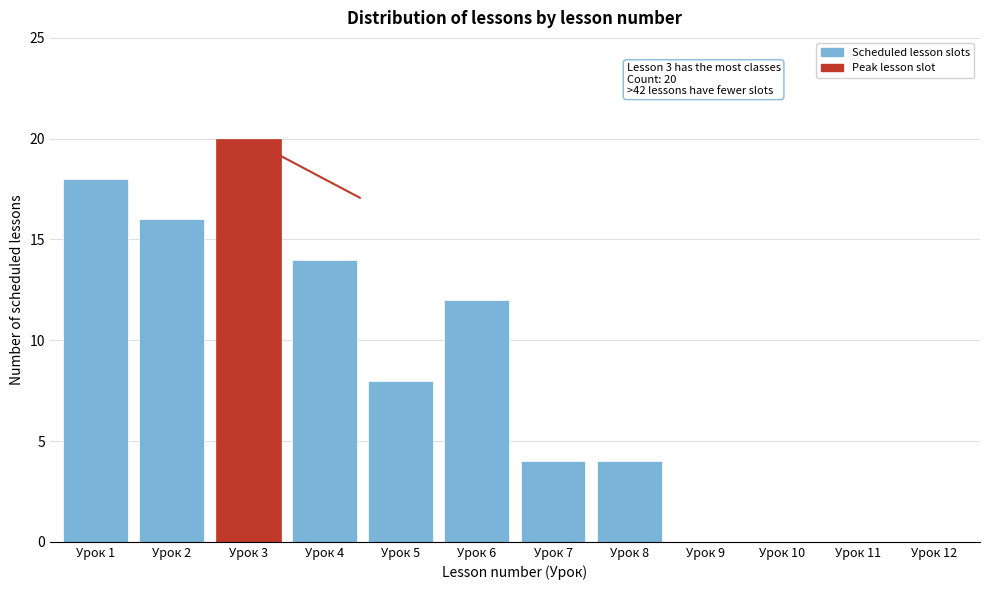

Reading right to left, list all the values displayed in this chart.

Урок 12=0	Урок 11=0	Урок 10=0	Урок 9=0	Урок 8=4	Урок 7=4	Урок 6=12	Урок 5=8	Урок 4=14	Урок 3=20	Урок 2=16	Урок 1=18